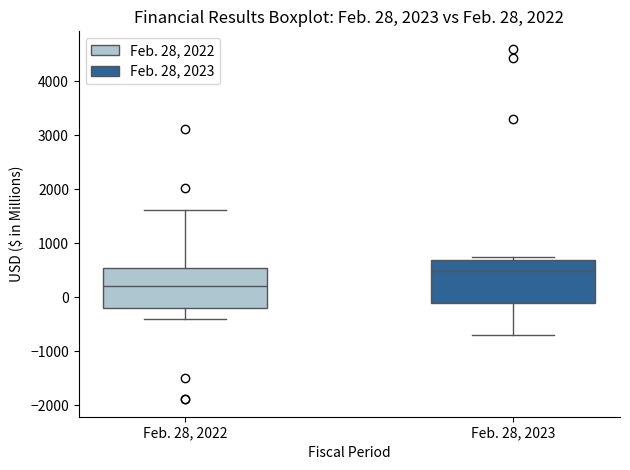

Which box's median line is the highest?

Feb. 28, 2023